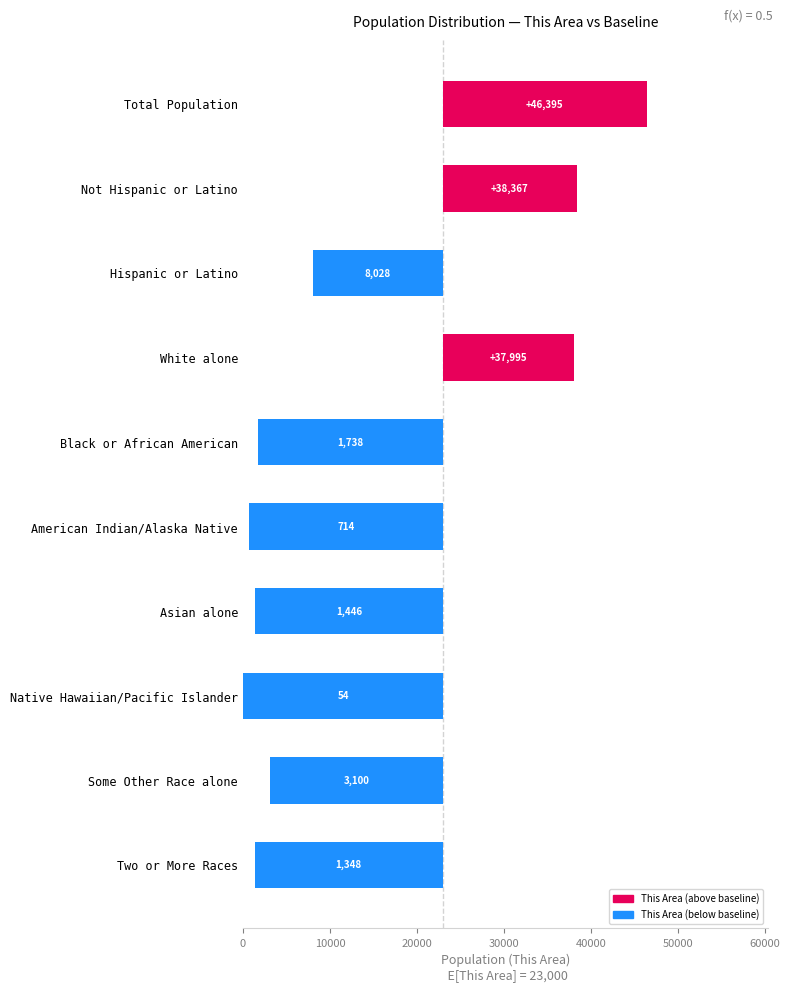

Read the value at Asian alone.

-21554